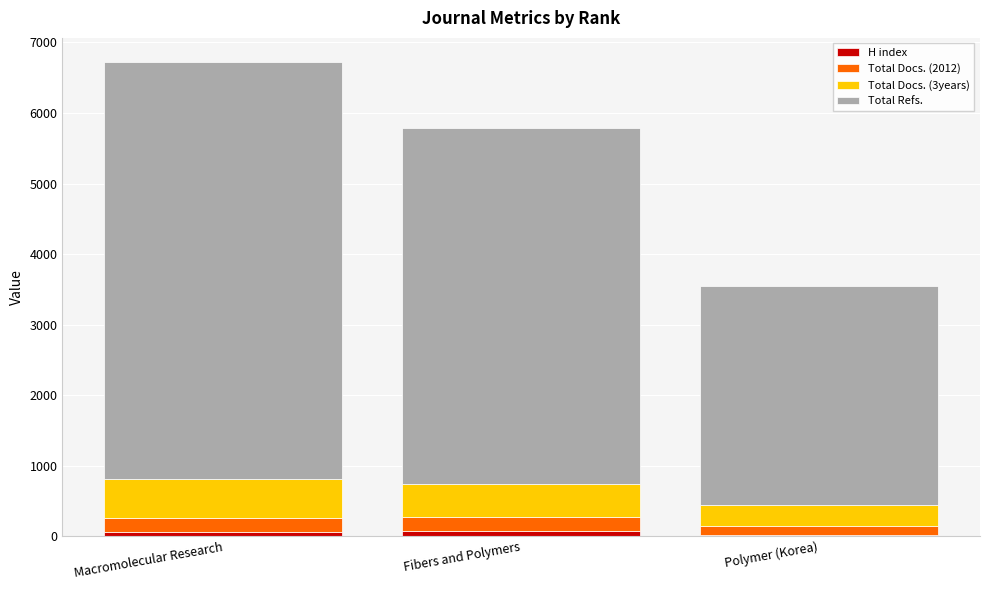

At which category is the sum across all series the highest?

Macromolecular Research